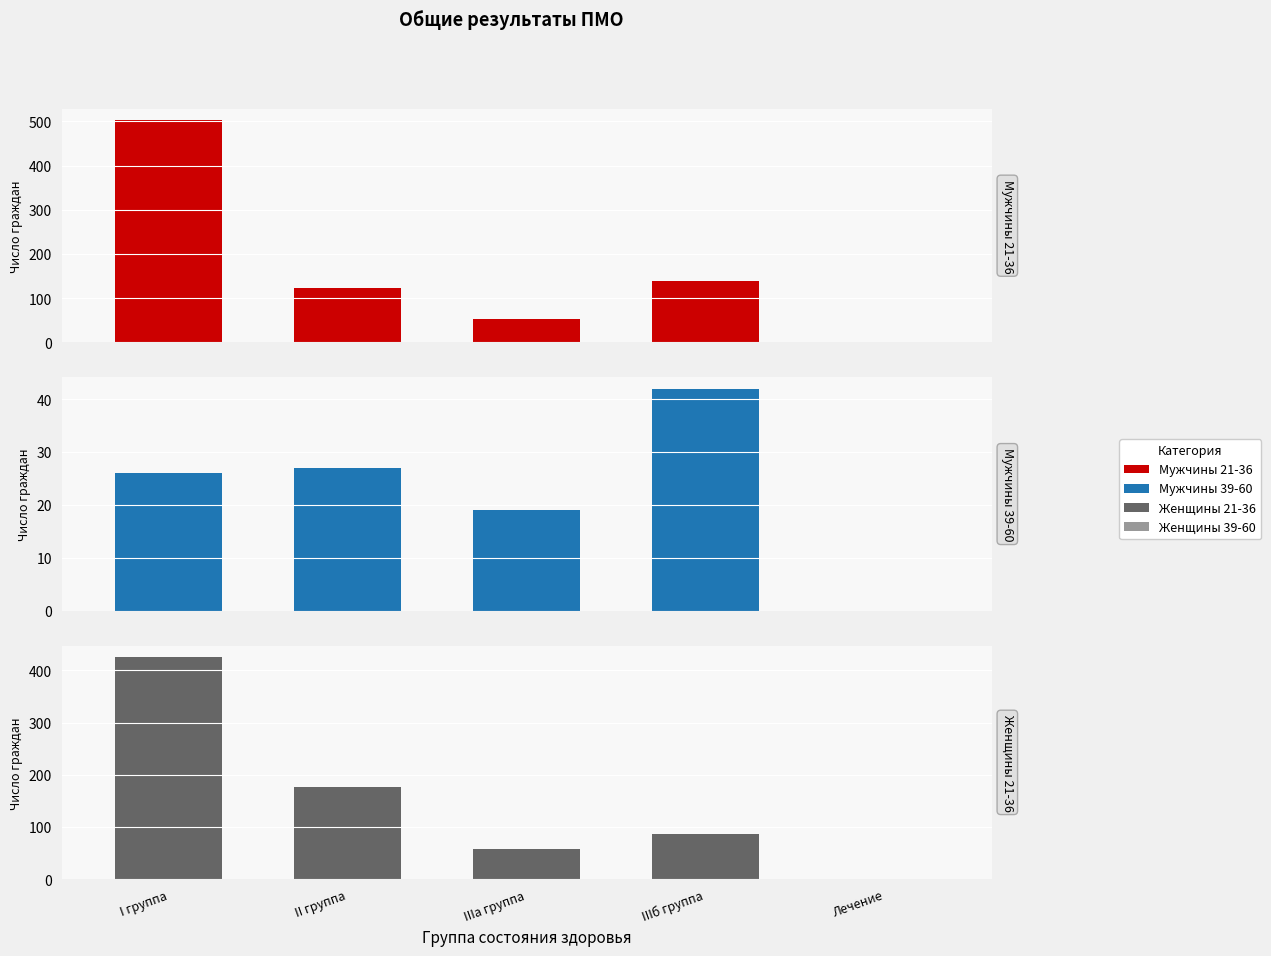

Reading left to right, what are all the values shown in this chart?

Мужчины 21-36: 503	124	54	138	0
Мужчины 39-60: 26	27	19	42	0
Женщины 21-36: 426	177	58	86	0